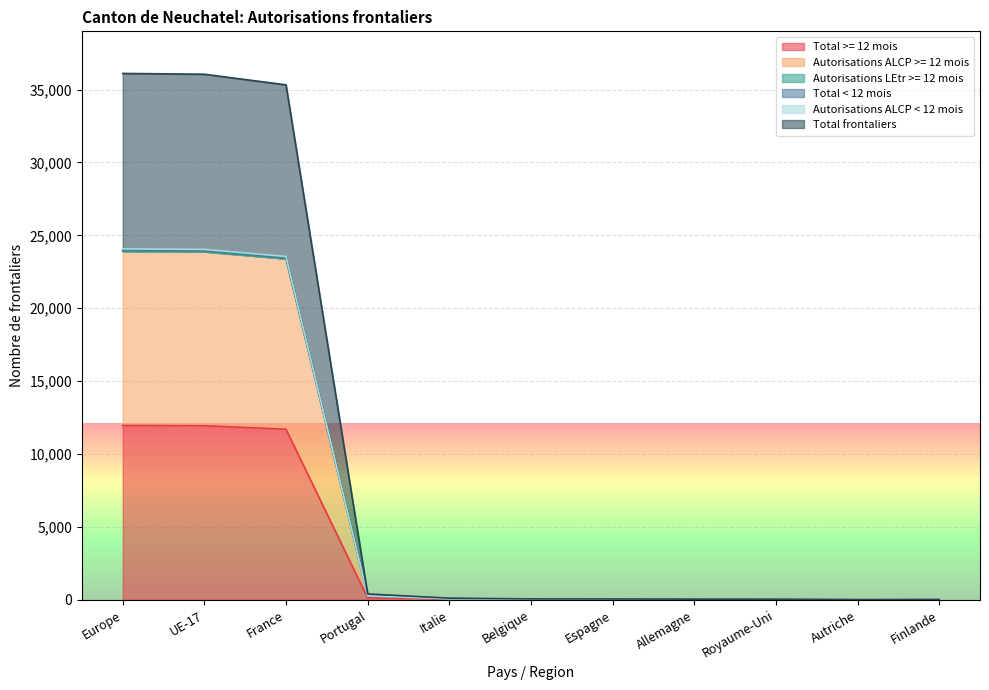

What is the label of the 8th point from the right?

Portugal